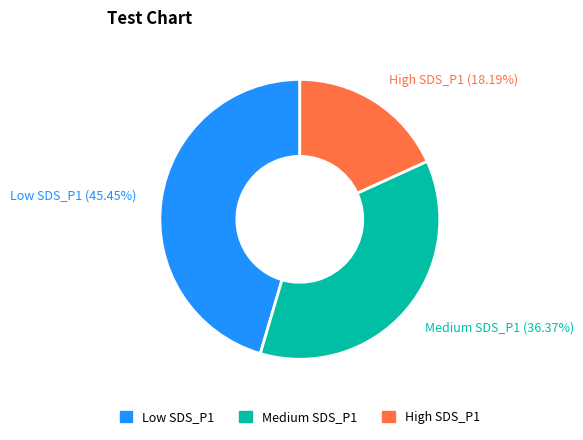

What is the ratio of the value at Low SDS_P1 (45.45%) to the value at High SDS_P1 (18.19%)?

2.5